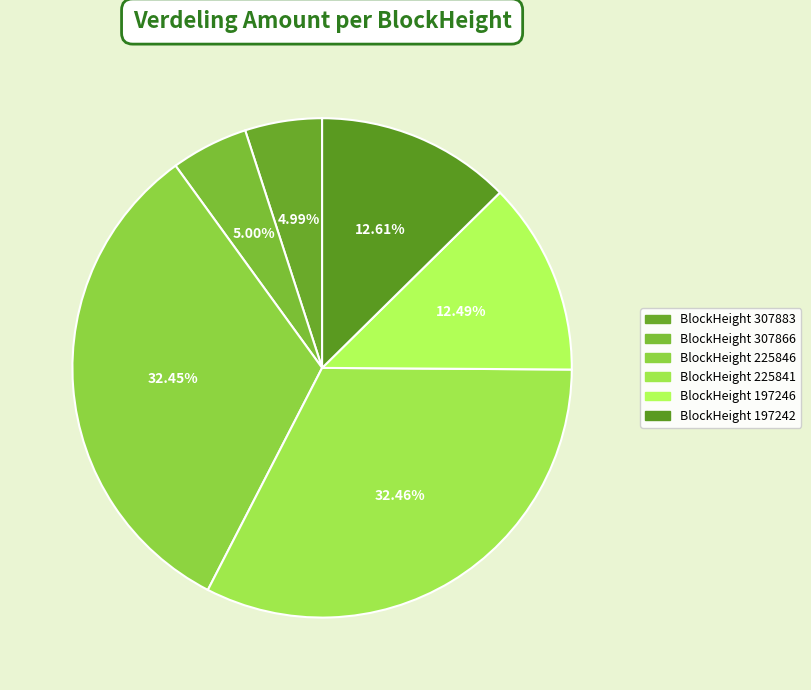

How many slices are in this pie chart?

6